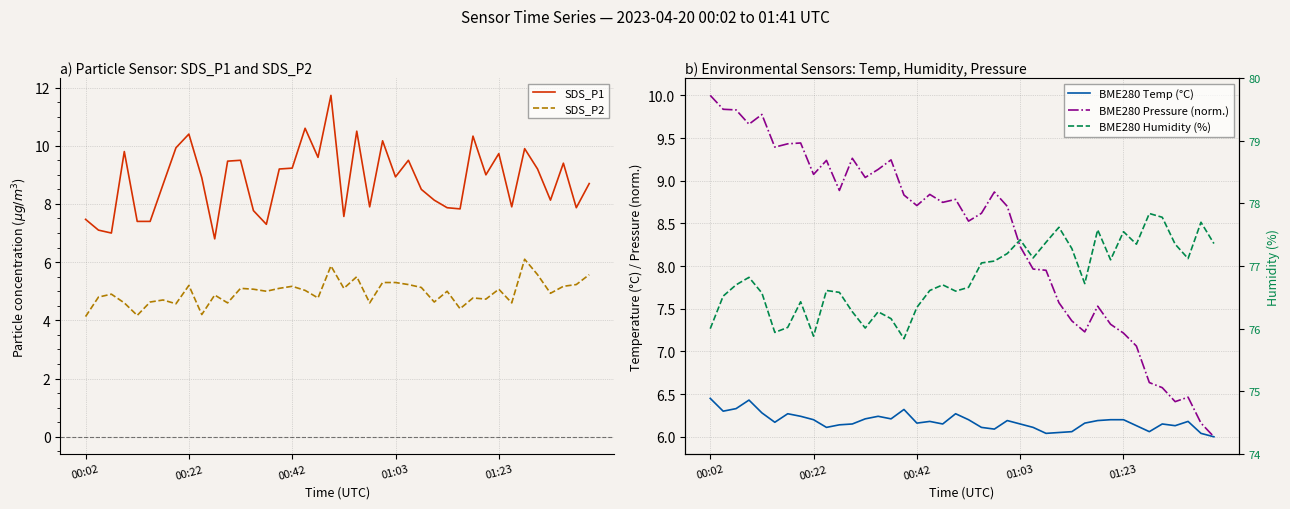

True or false: SDS_P2 and SDS_P1 cross at least once.

False